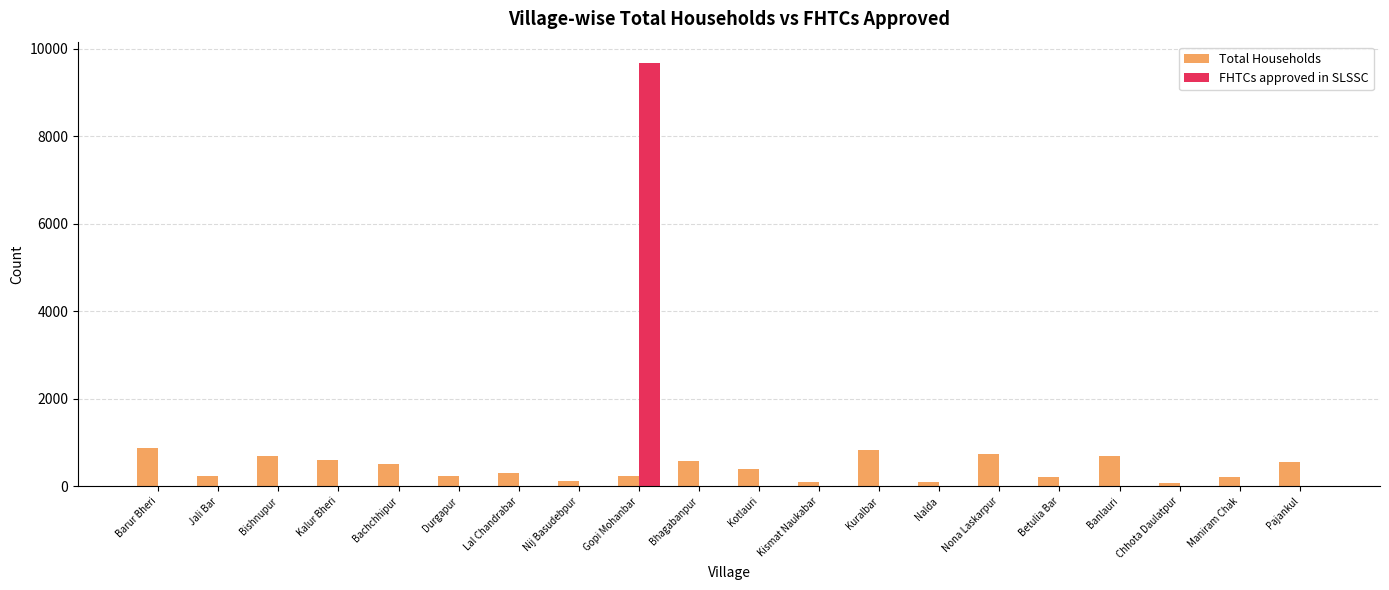

Which series changed the most between Durgapur and Gopi Mohanbar?

FHTCs approved in SLSSC